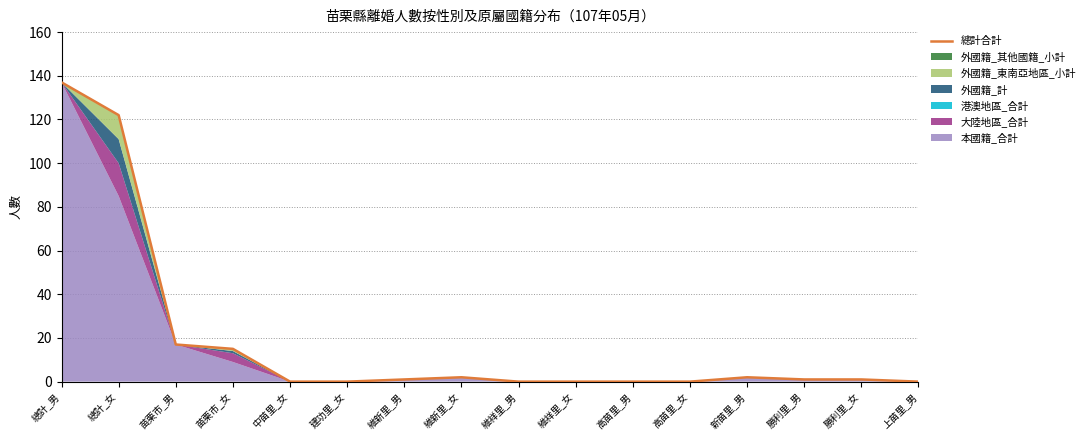

True or false: the data shows 1 at 維新里_女.

False